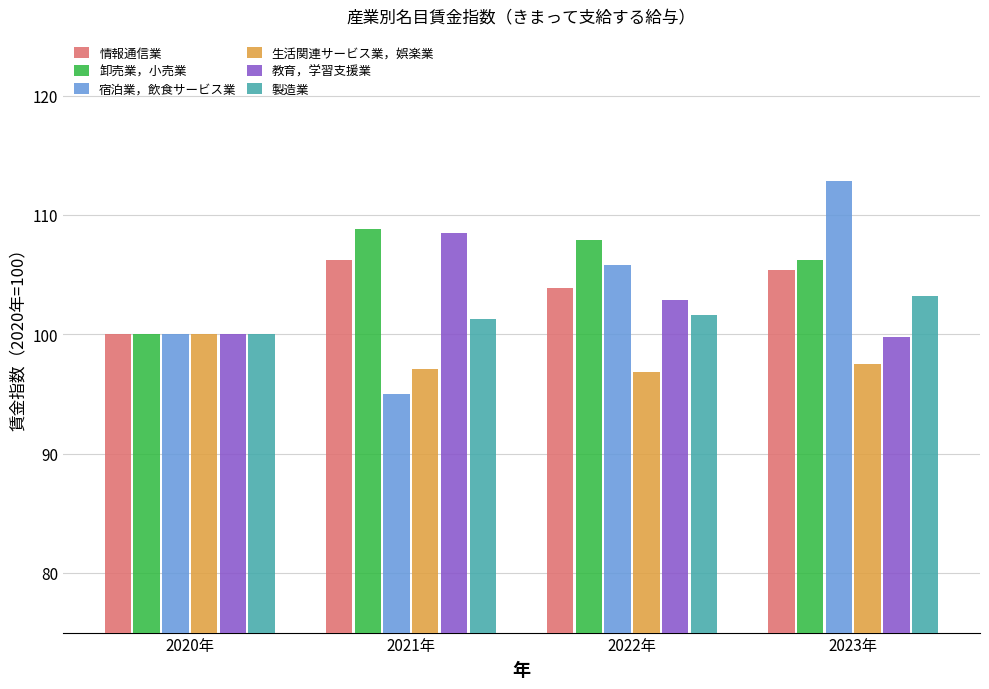

What is the label of the 2nd bar from the right?

2022年